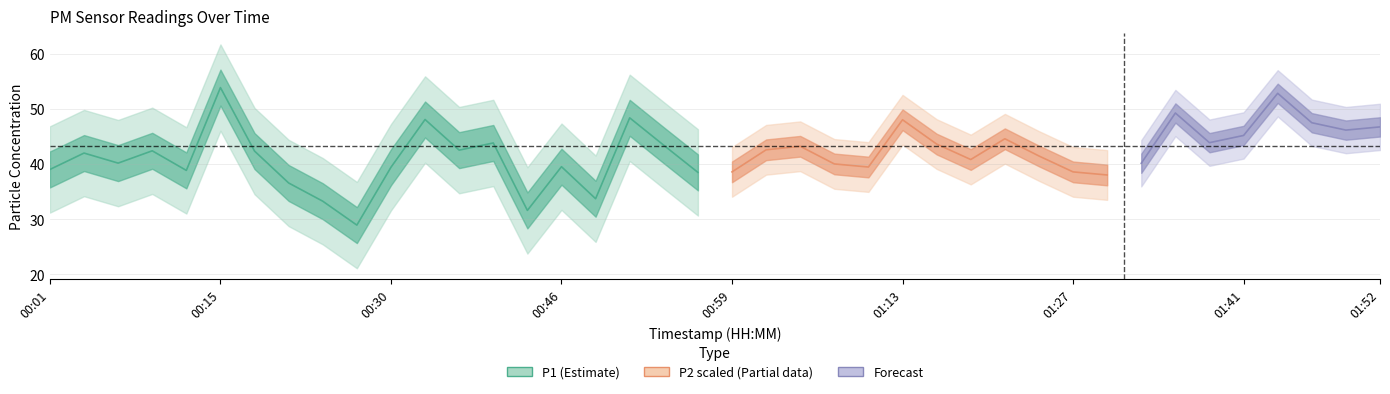

True or false: P1 and P2 intersect in this chart.

False